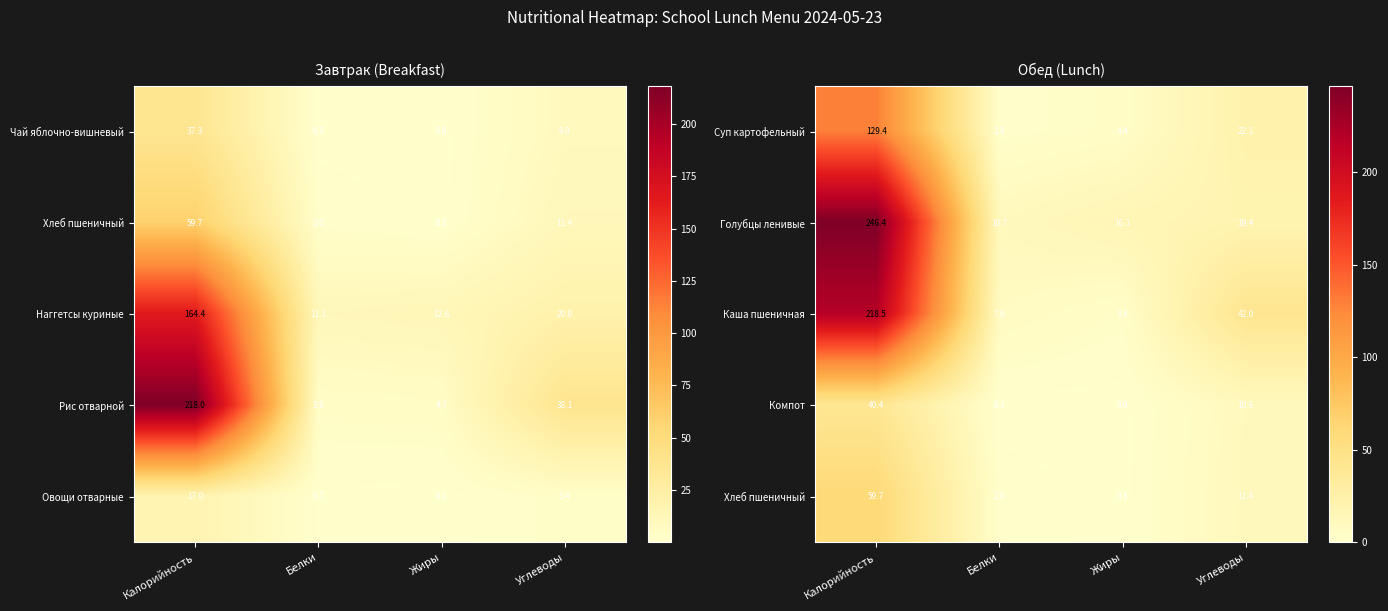

What value does the Голубцы ленивые series have at Белки?

10.7